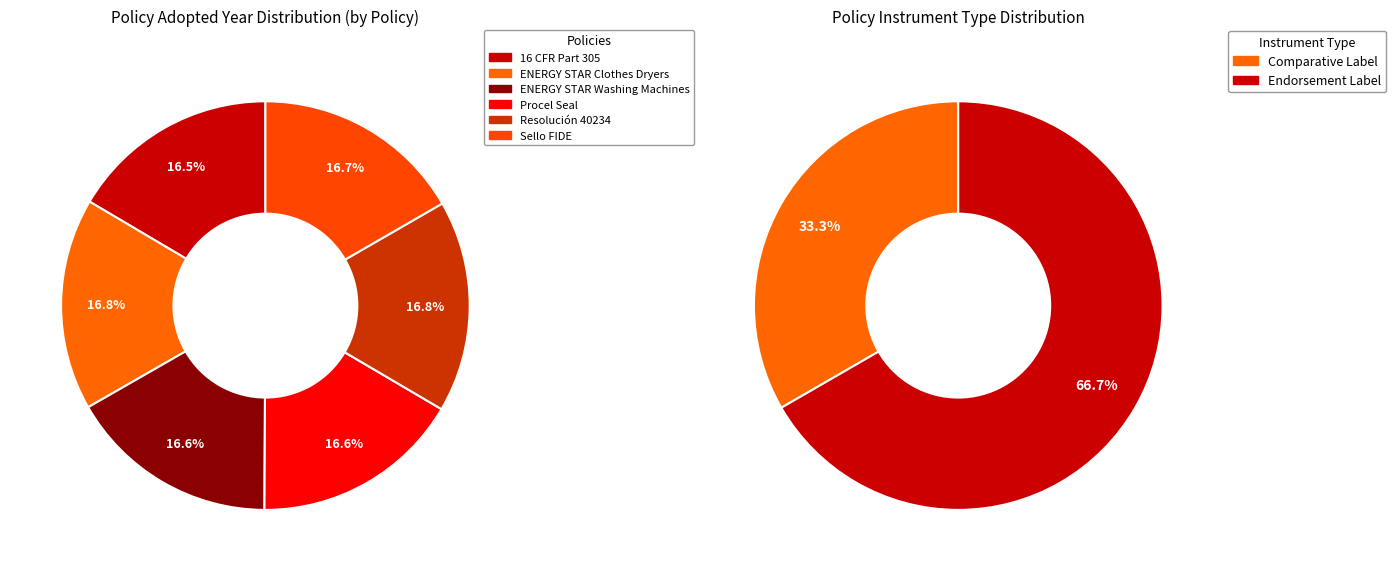

Does Sello FIDE account for over 50% of the chart?

No